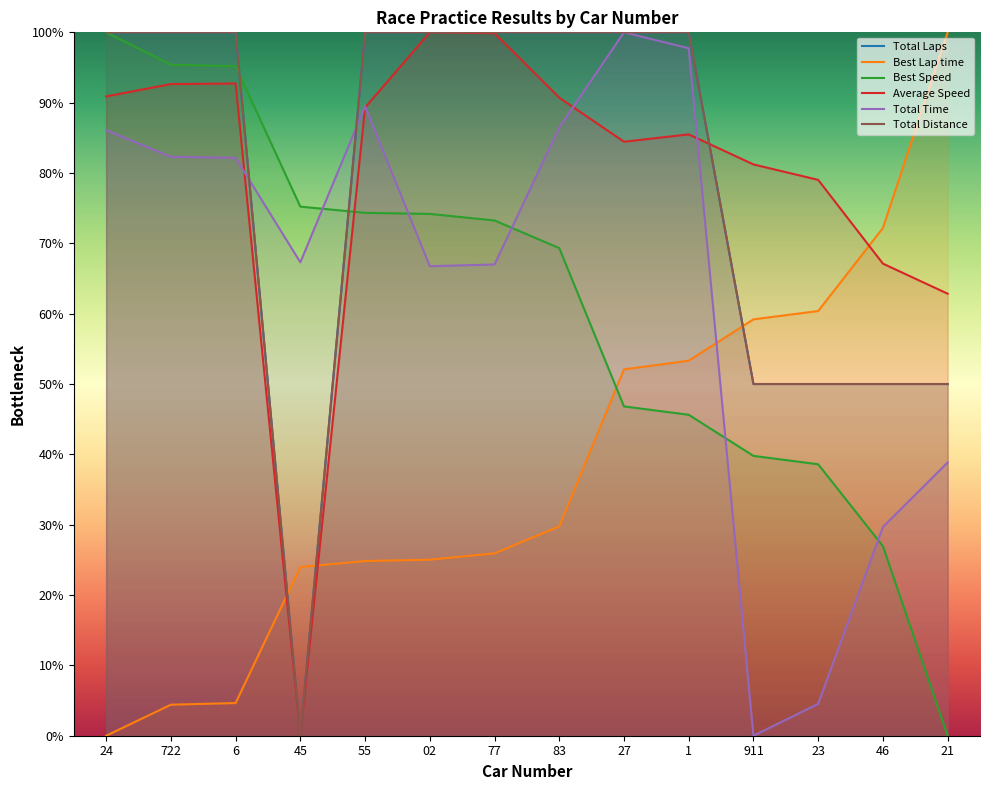

What is the average value of the Average Speed series?

79.7